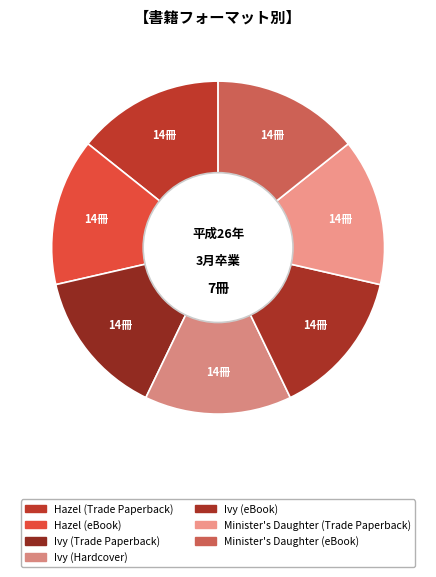

Which category has the biggest portion of the pie?

Ivy (Trade Paperback)